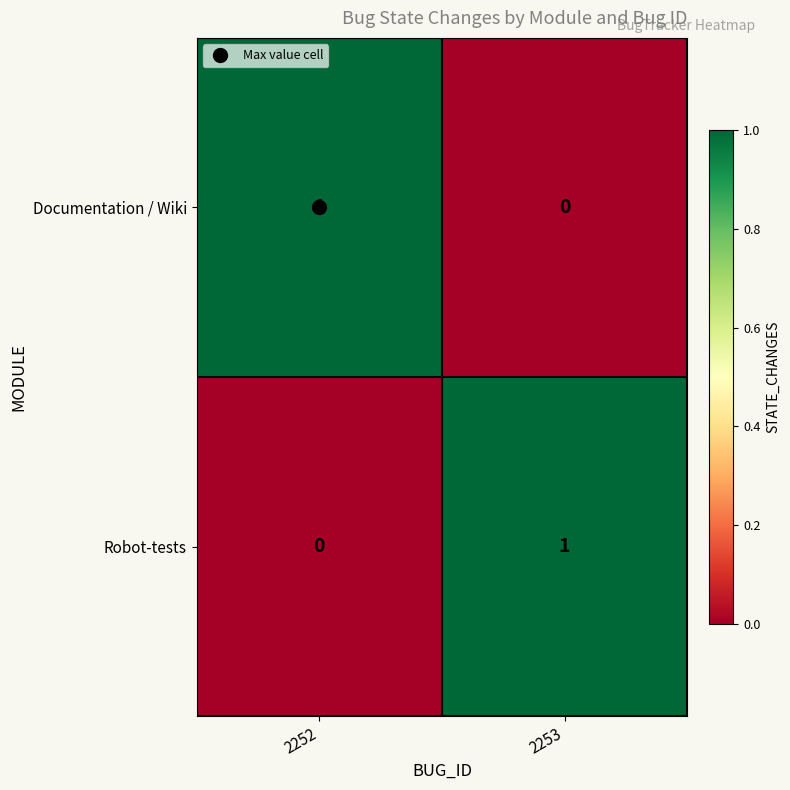

True or false: Documentation / Wiki has a value of 1 at 2252.

True